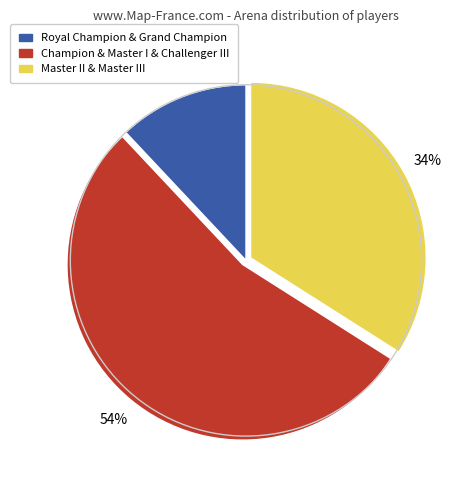

To the nearest percent, what is the average slice percentage?

33%